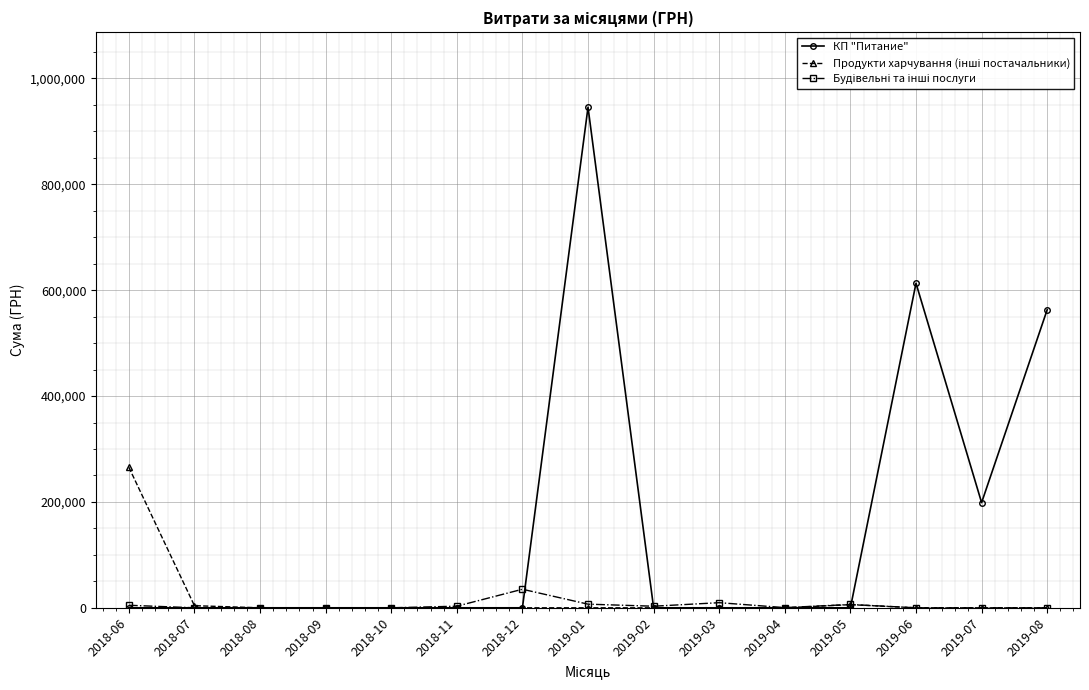

What position from the right is 2018-11?

10